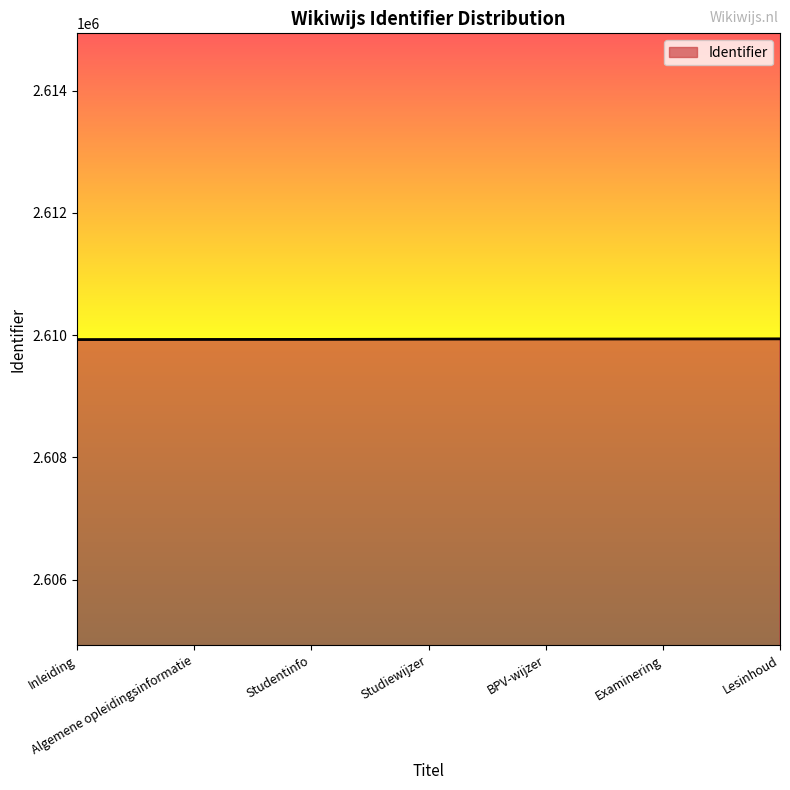

What is the minimum value shown in the chart?

2609927